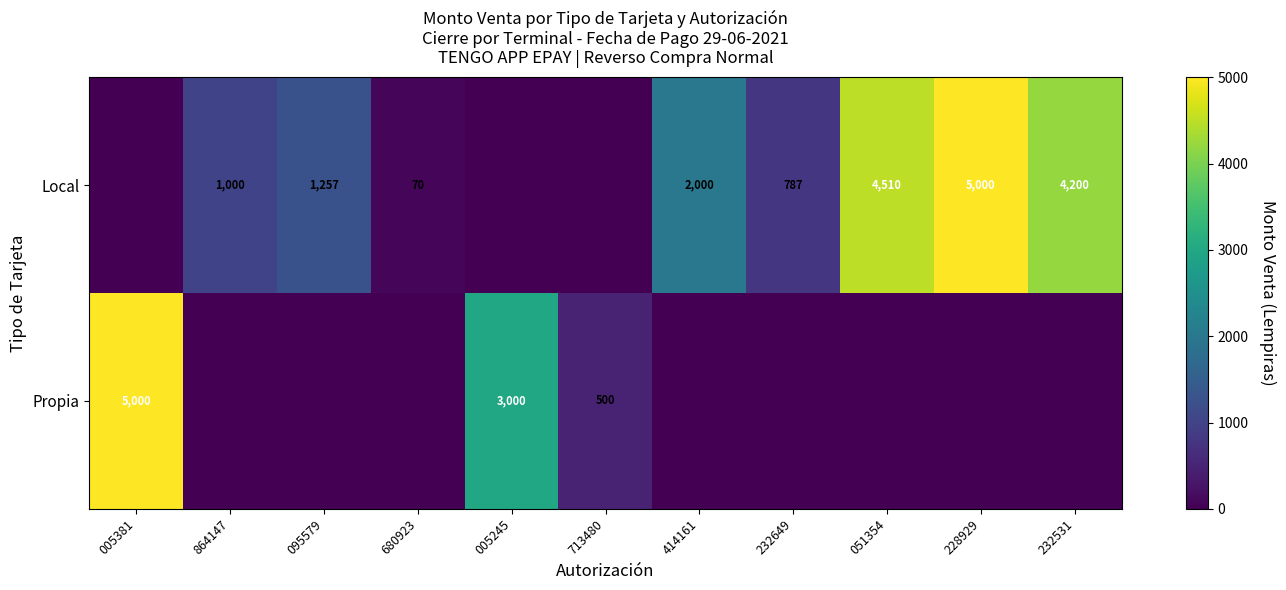

What is the difference between the highest and lowest values at 232531?

4200